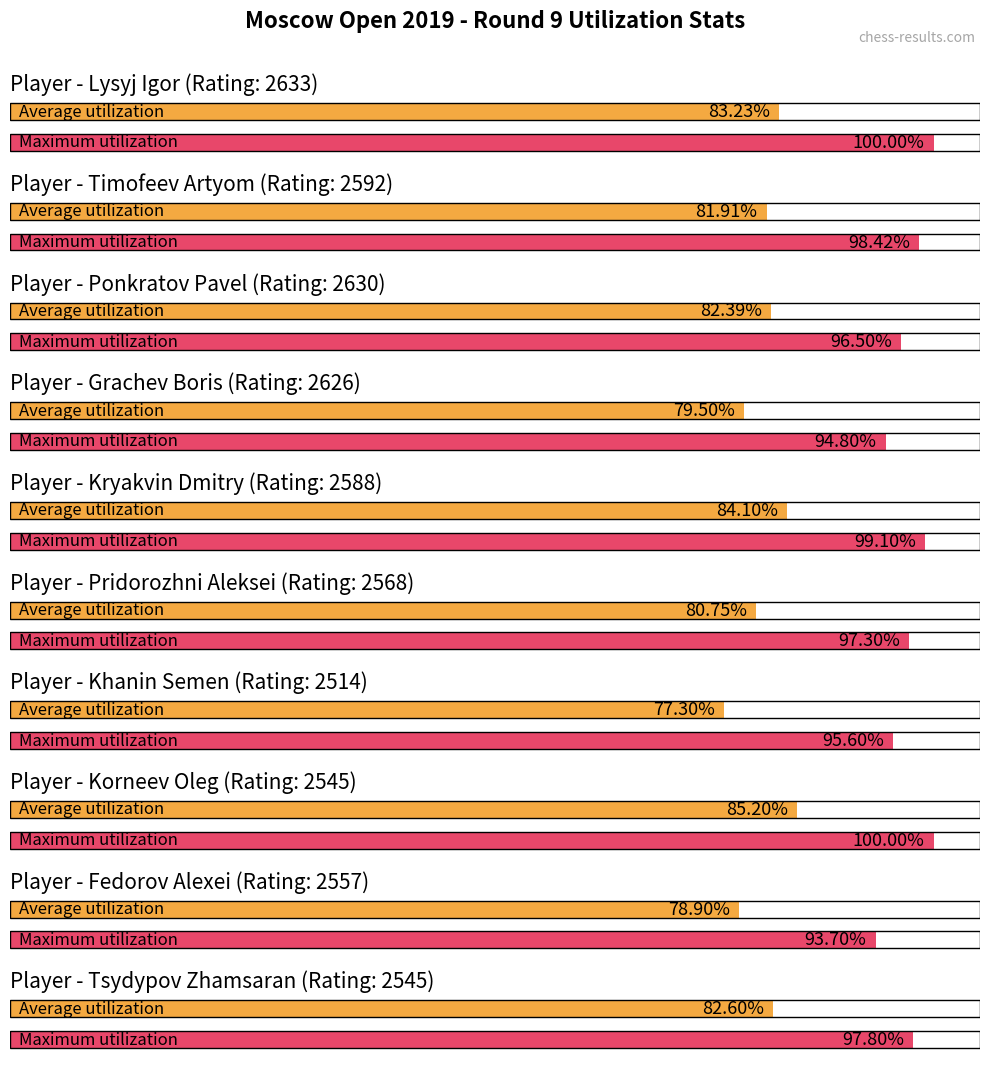

List the series in order of their overall mean, highest first.

Maximum utilization, Average utilization